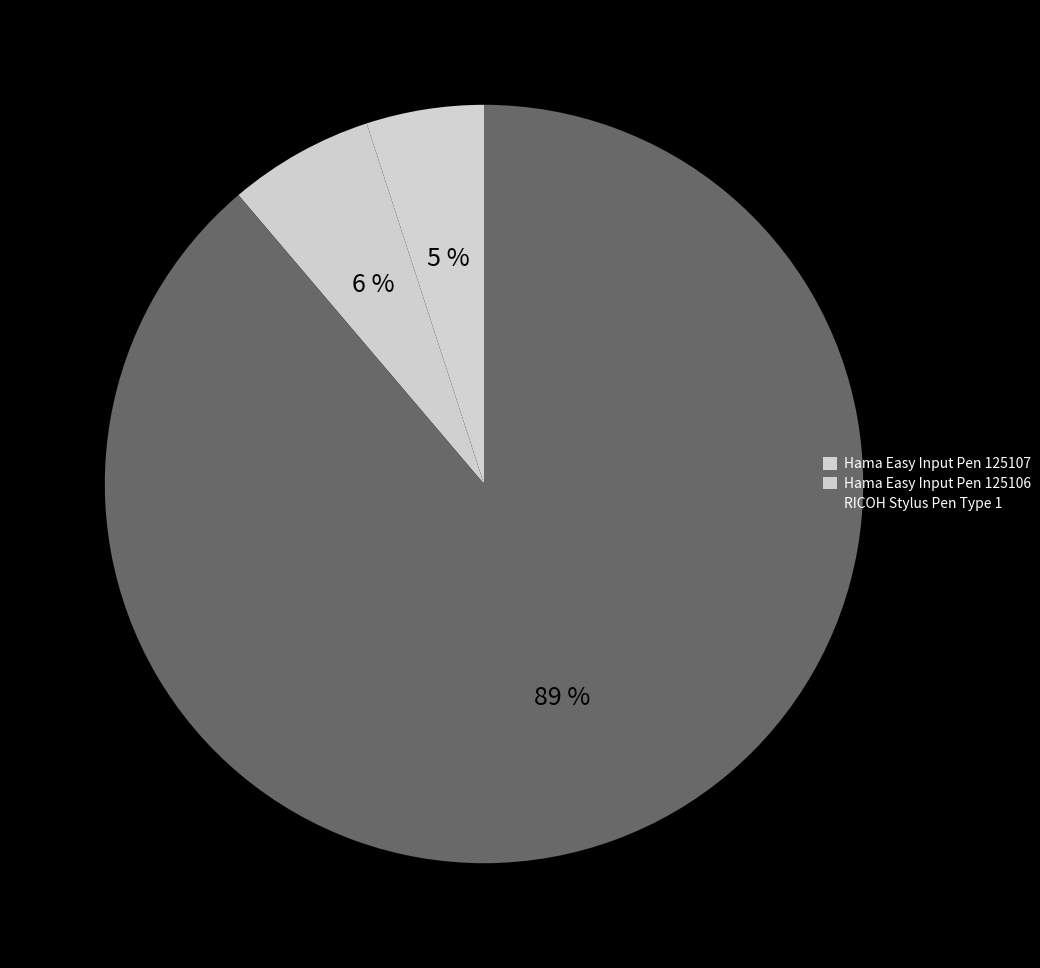

What percentage is the Hama Easy Input Pen 125106 slice, to the nearest percent?

6%